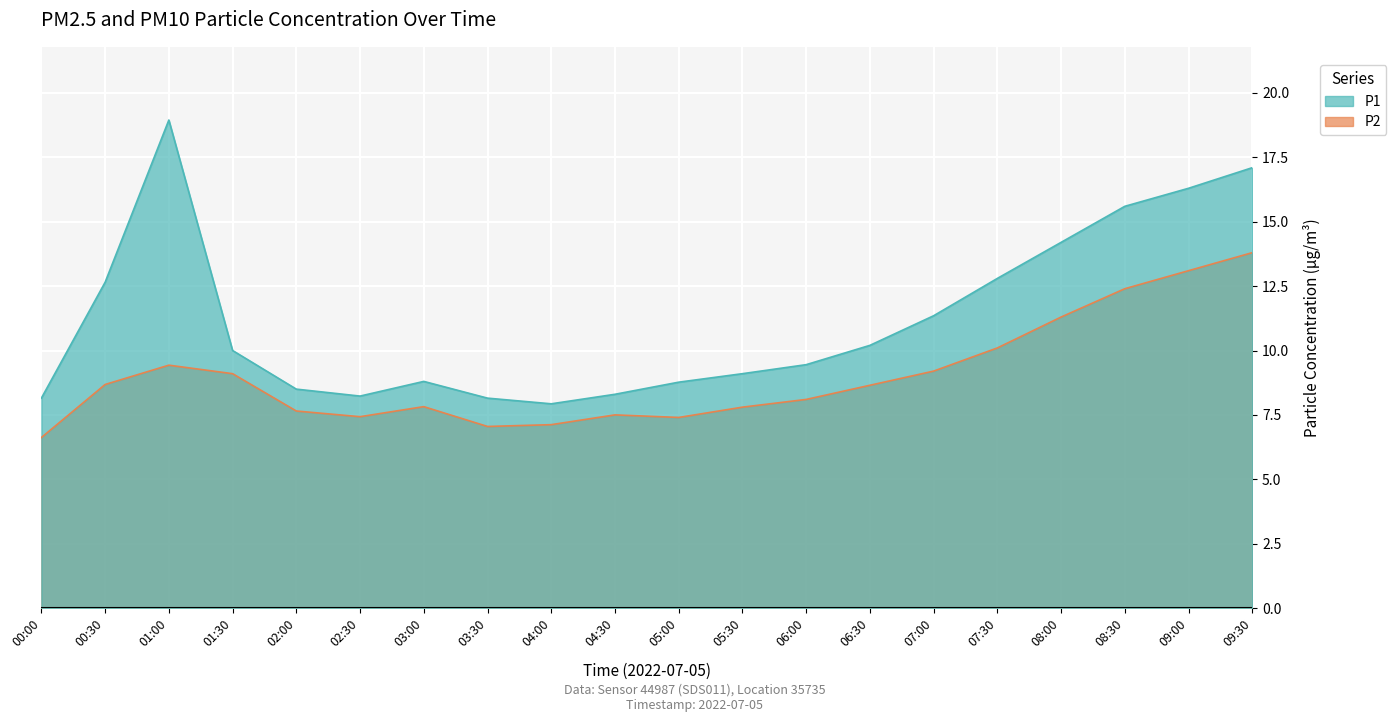

At which label does P2 first exceed 8?

00:30